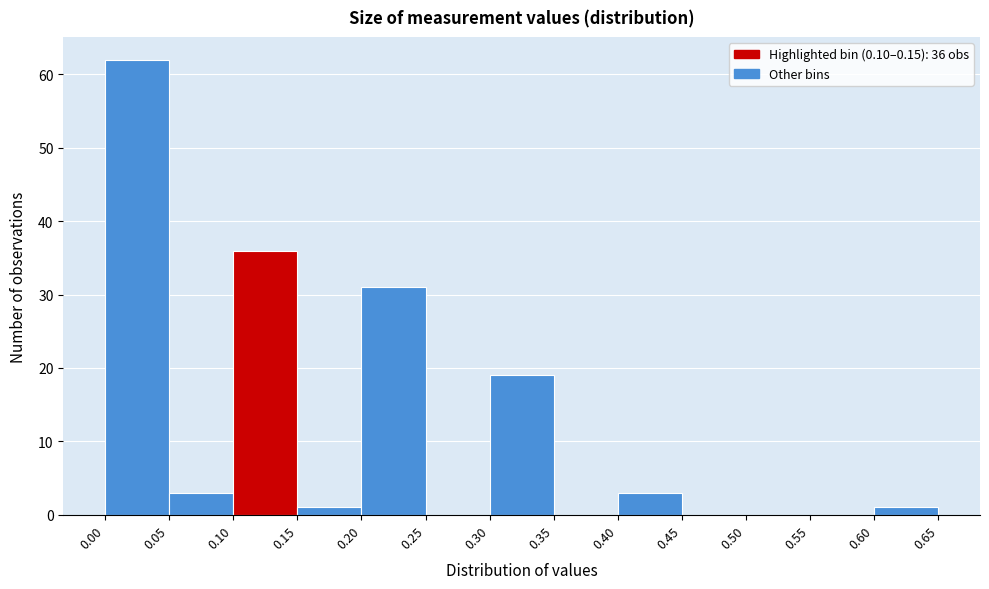

Over which range of the x-axis is the bar tallest?

0.00 to 0.05